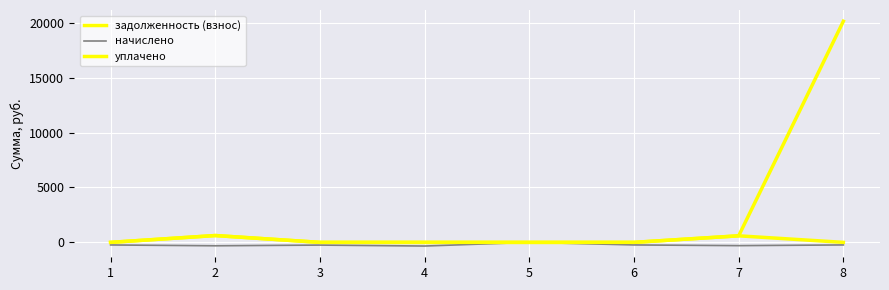

At which label does начислено first exceed -235?

5